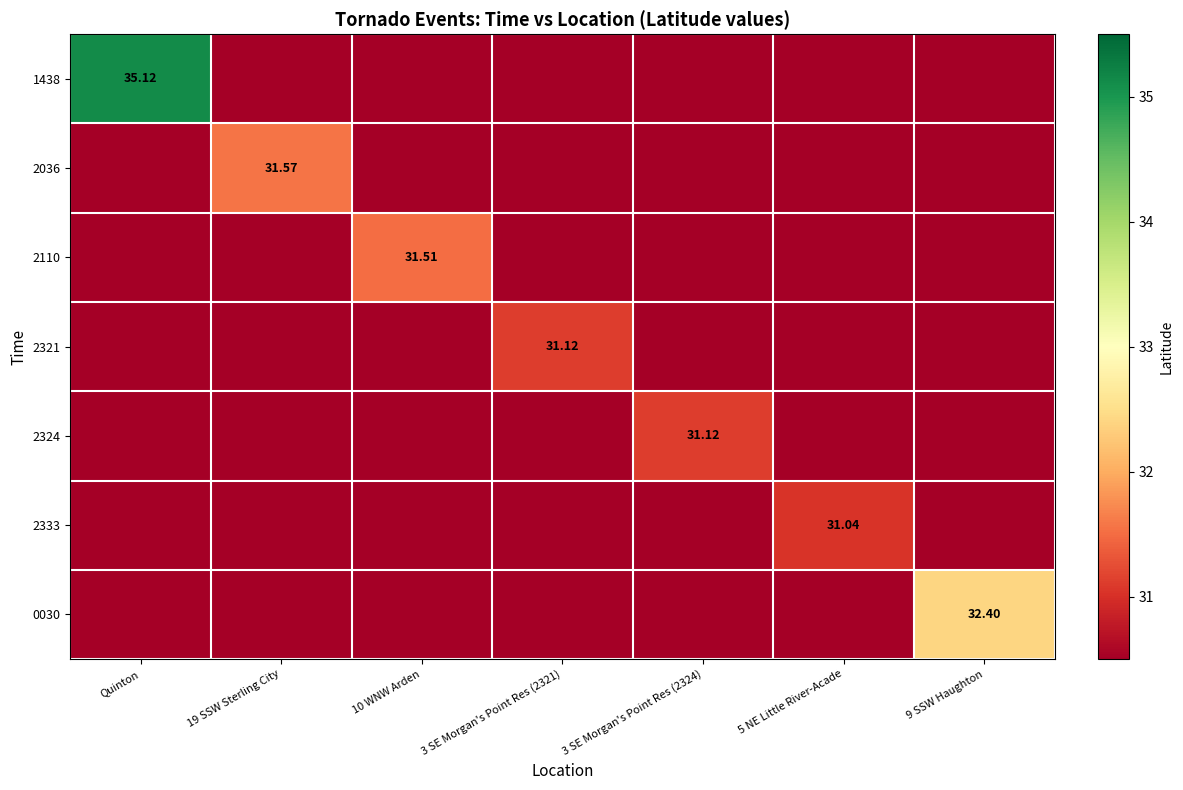

Which series has the widest spread of values?

1438